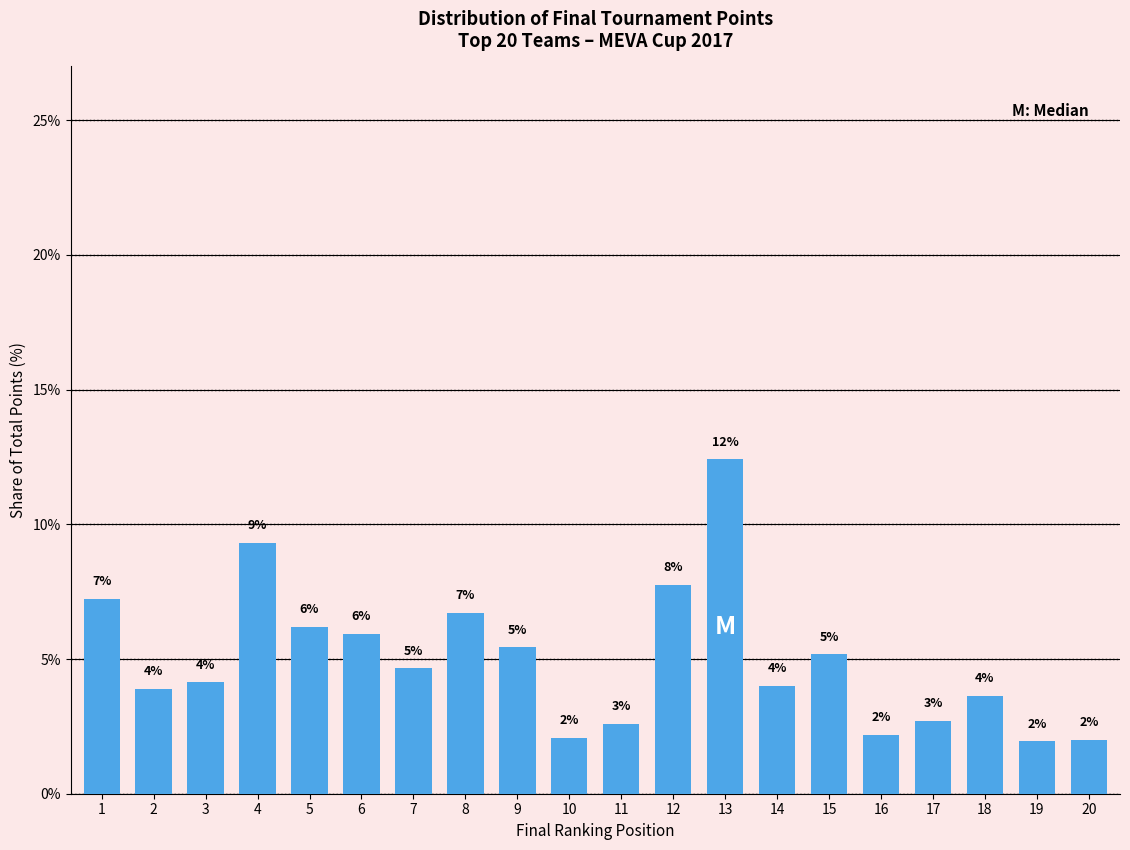

Reading right to left, transcribe all the data shown in this chart.

20=2.0	19=1.9	18=3.6	17=2.7	16=2.2	15=5.2	14=4.0	13=12.4	12=7.8	11=2.6	10=2.1	9=5.4	8=6.7	7=4.7	6=5.9	5=6.2	4=9.3	3=4.1	2=3.9	1=7.2